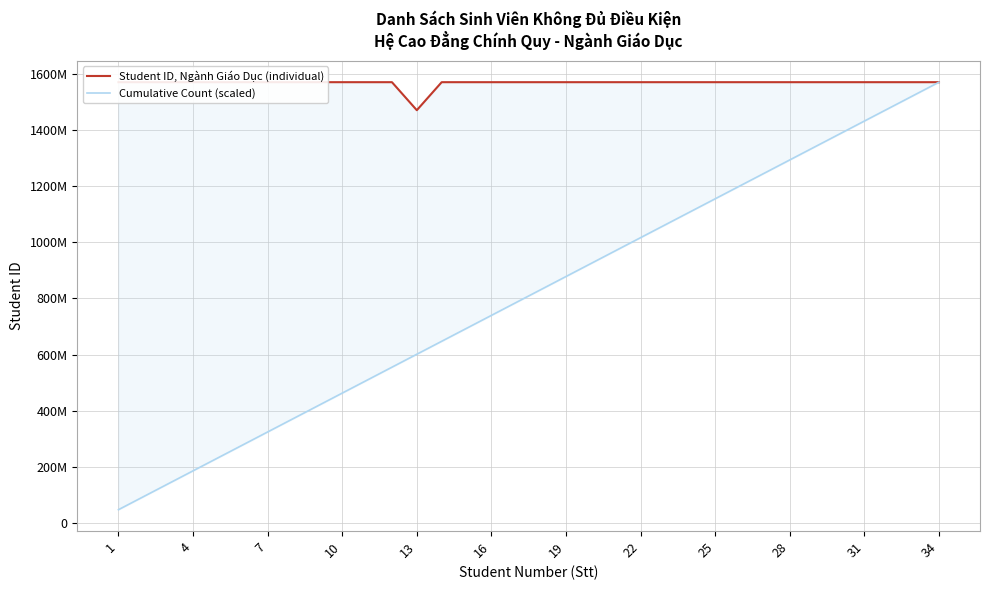

True or false: Student ID, Ngành Giáo Dục (individual) has a value of 2575227443.6 at 28.

False